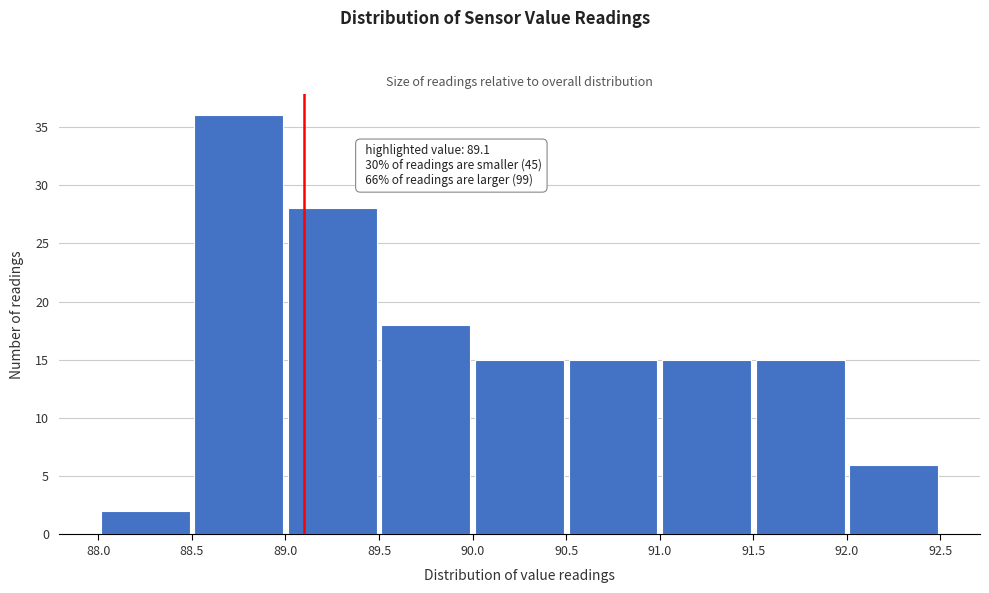

Over which range of the x-axis is the bar tallest?

88.5 to 89.0